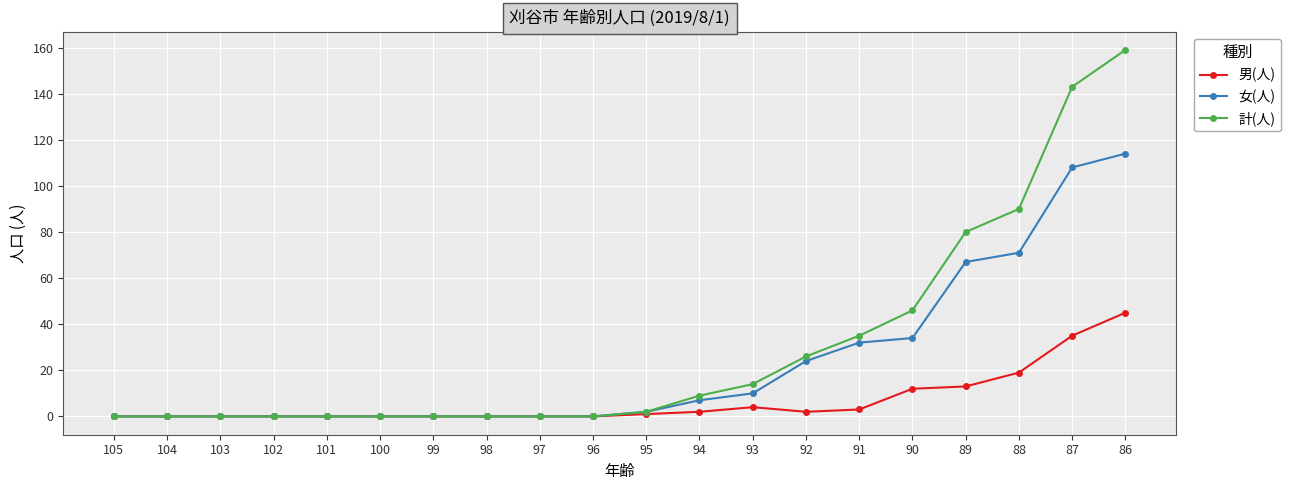

List the series in order of their peak value, lowest first.

男(人), 女(人), 計(人)